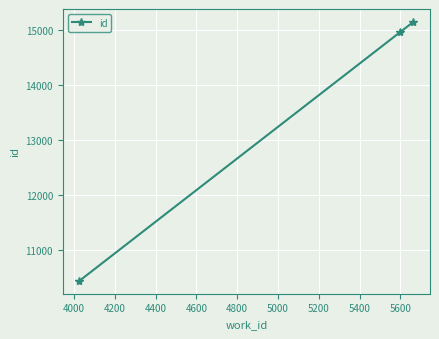

Reading right to left, transcribe all the data shown in this chart.

15150	14963	10432